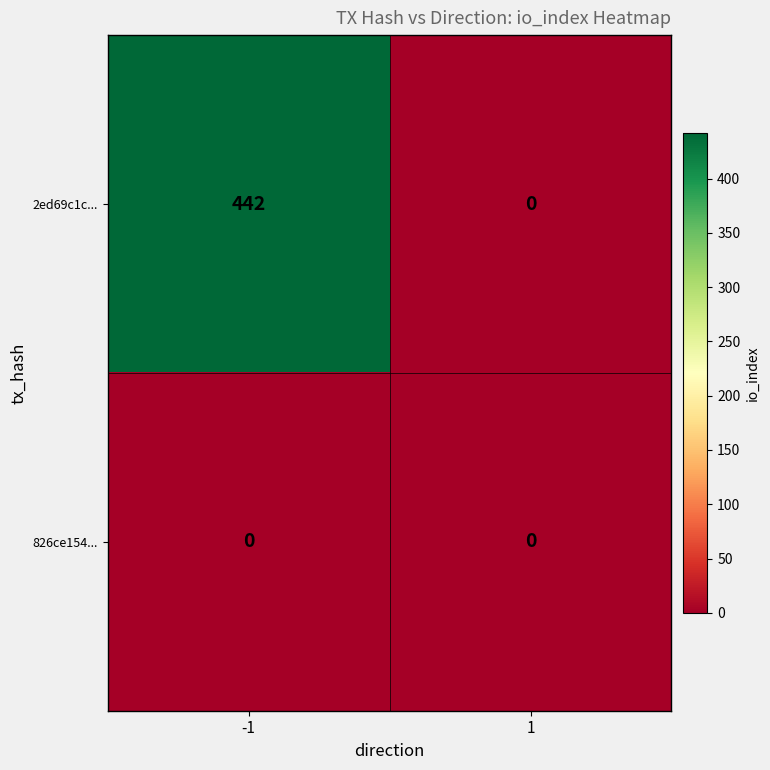

Reading left to right, list all the values displayed in this chart.

2ed69c1c...: 442	0
826ce154...: 0	0